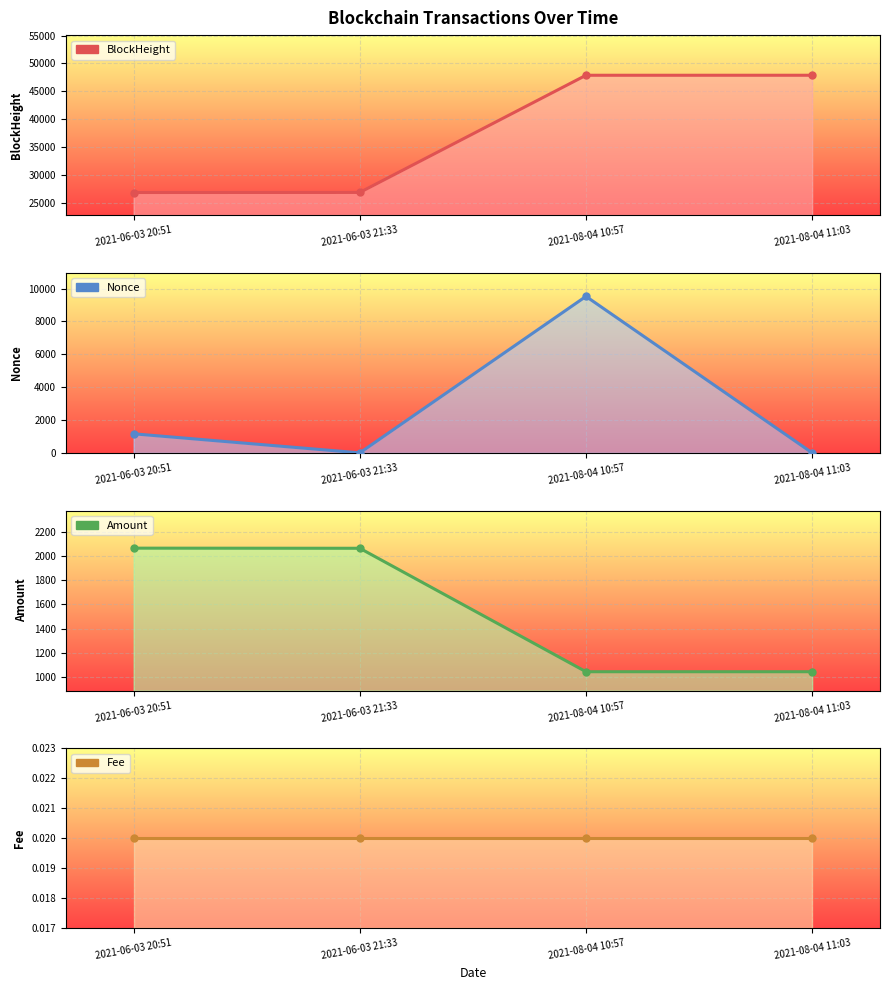

What is the maximum value for BlockHeight?

47894.0